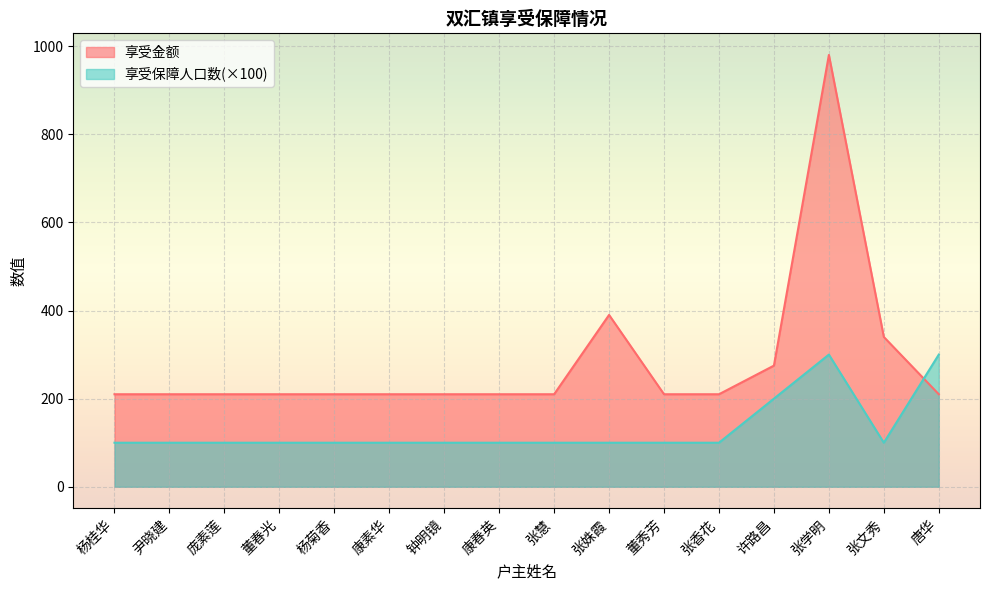

True or false: 享受金额 and 享受保障人口数 intersect in this chart.

True